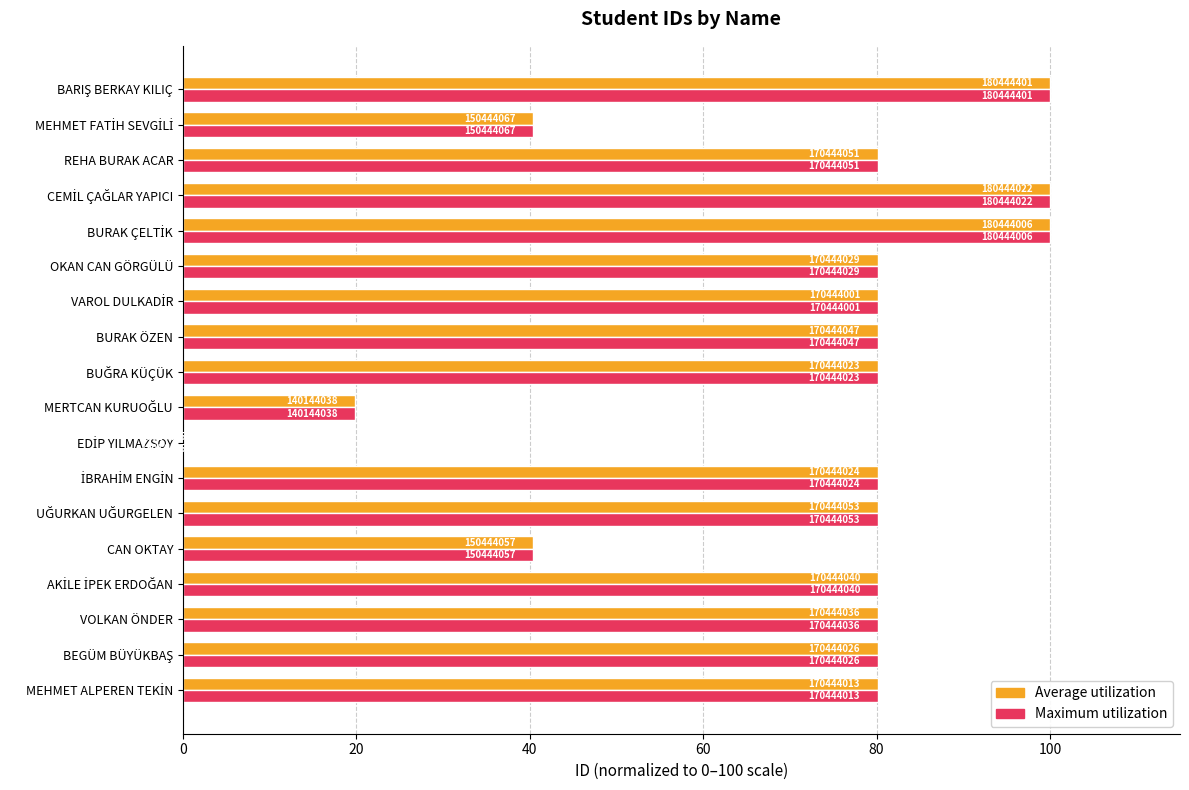

What is the average value of the Average utilization series?

71.2